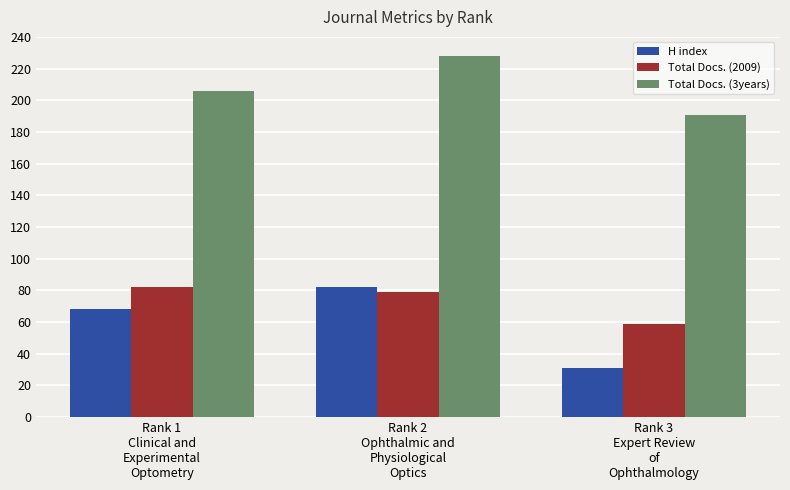

The Total Docs. (2009) series shows 81 at Rank 3
Expert Review
of
Ophthalmology. True or false?

False